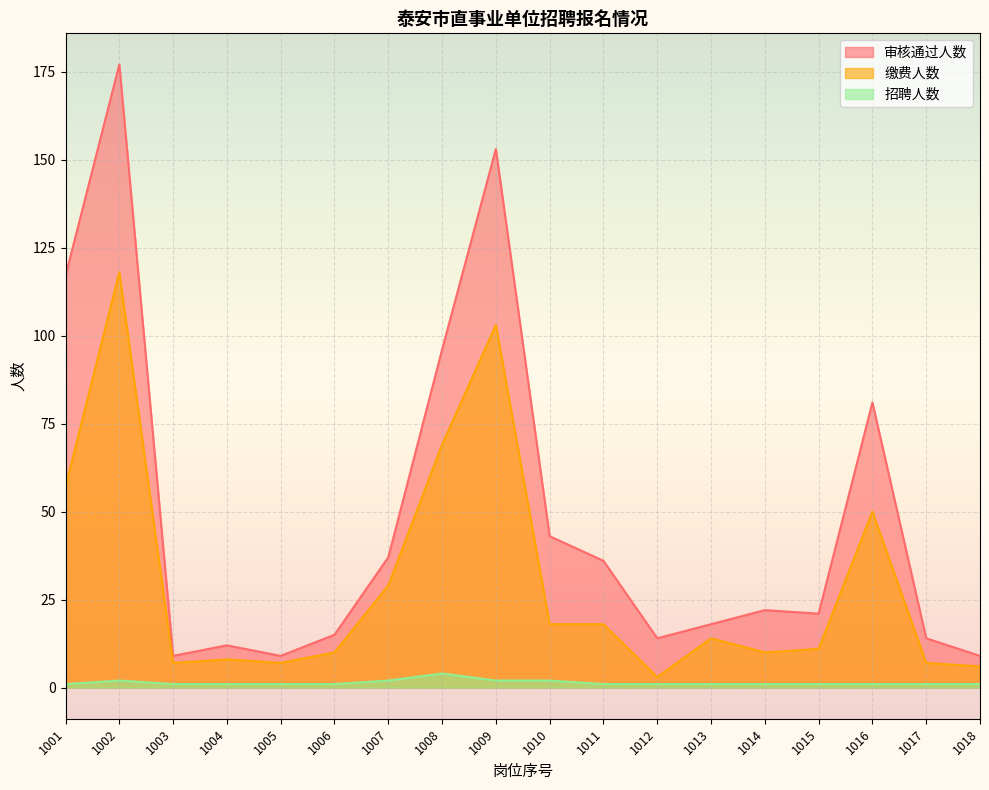

Rank the categories by 缴费人数 value from lowest to highest.

1012, 1018, 1003, 1005, 1017, 1004, 1006, 1014, 1015, 1013, 1010, 1011, 1007, 1016, 1001, 1008, 1009, 1002